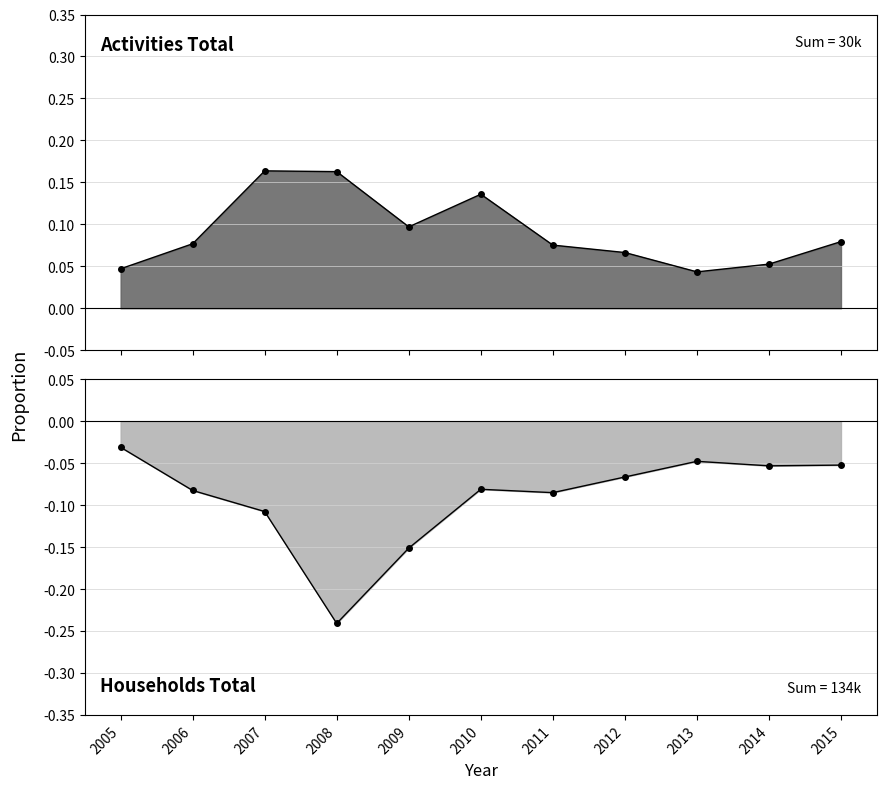

What is the value of the households total point at the 3rd from the left?

-0.1